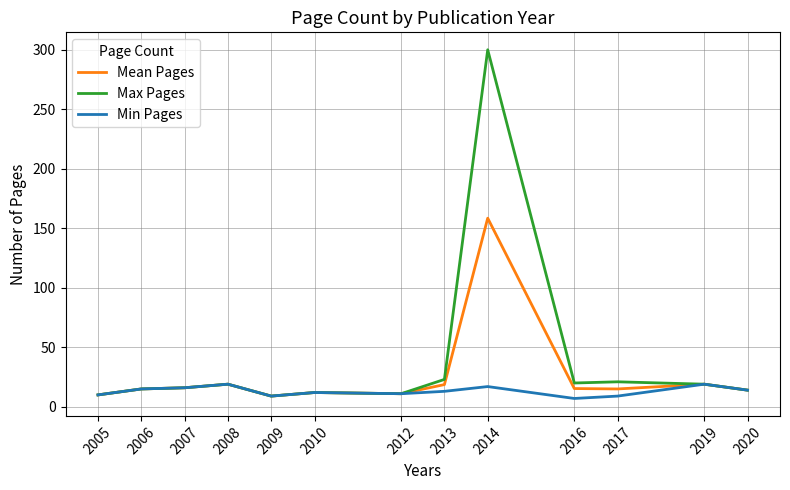

Is the value of Mean Pages at 2014 greater than the value of Min Pages at 2009?

Yes